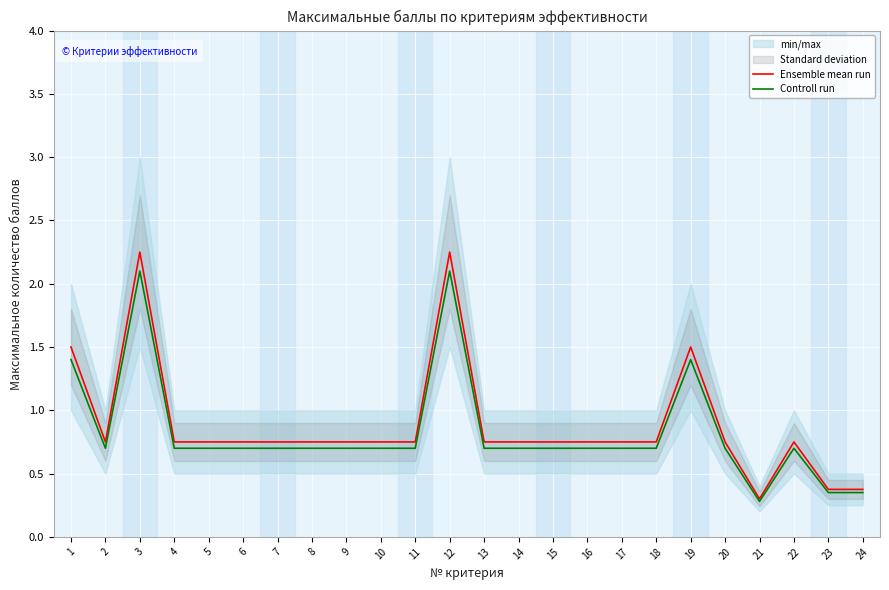

Does the chart display data point markers on the line(s)?

No